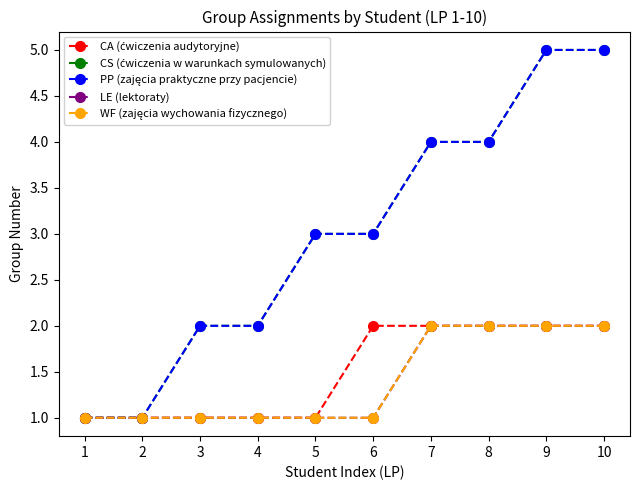

The value of LE (lektoraty) at 4 is 0. True or false?

False